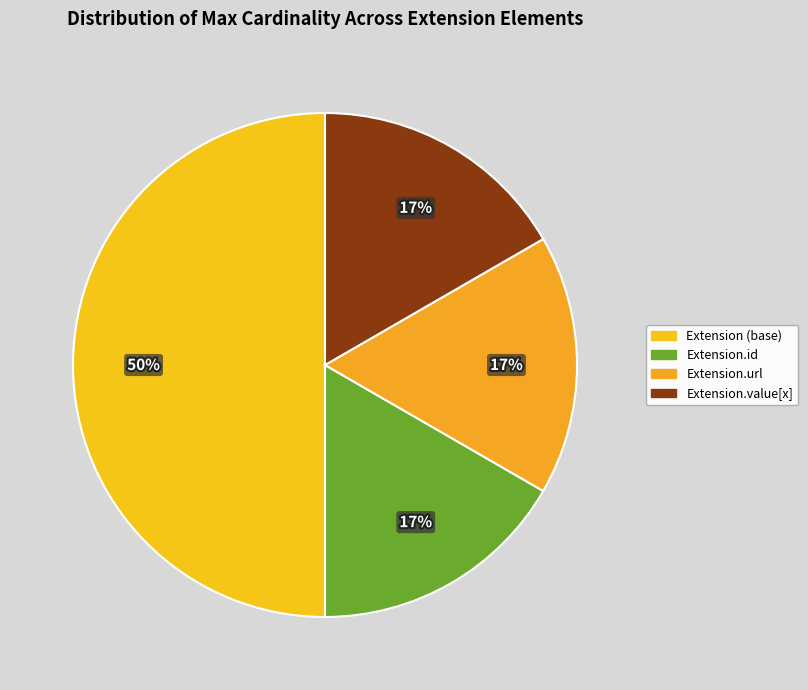

How many segments does this pie chart have?

4